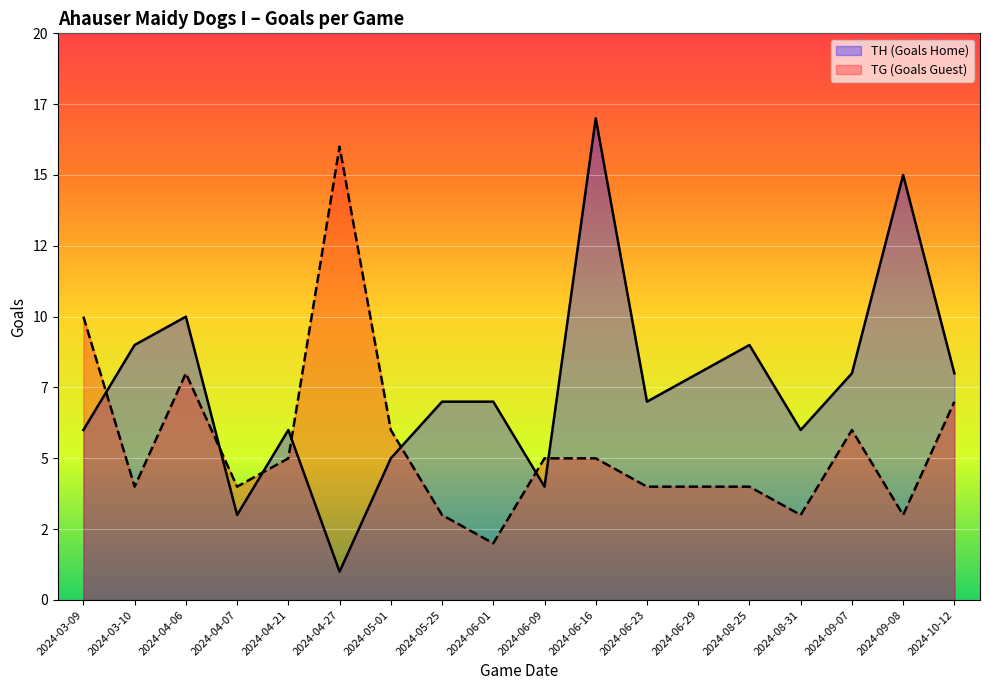

What is the sum of all TG (Goals Guest) values?

99